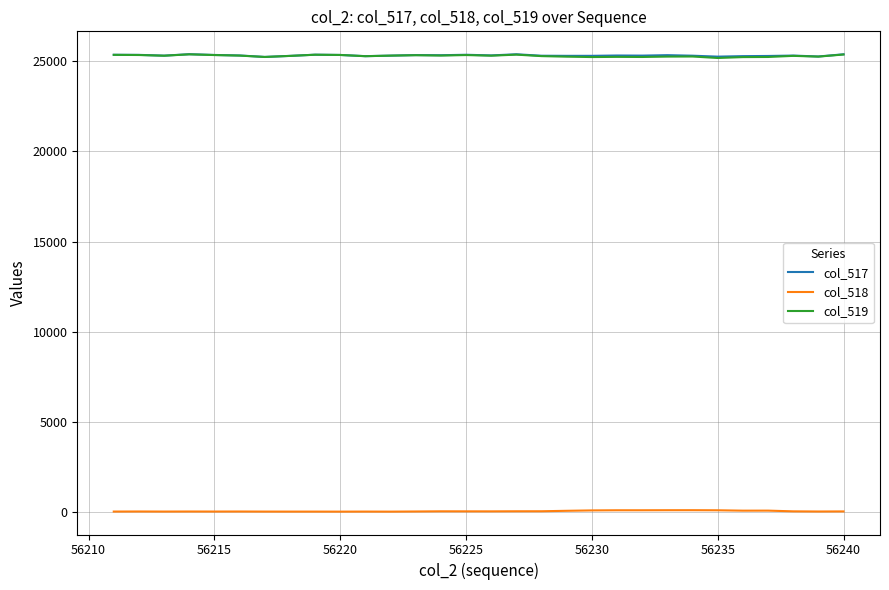

True or false: col_519 and col_518 cross at least once.

False